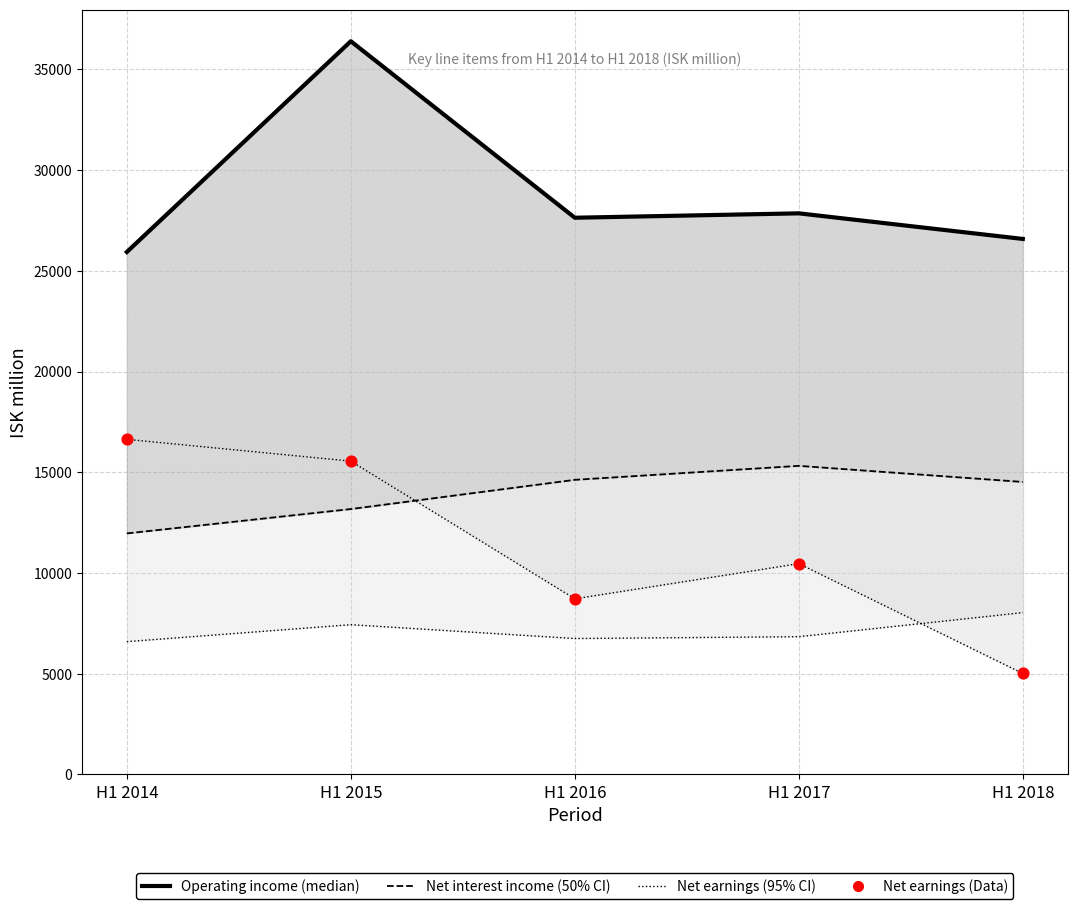

Which series contains the highest Y value?

Operating income (median)